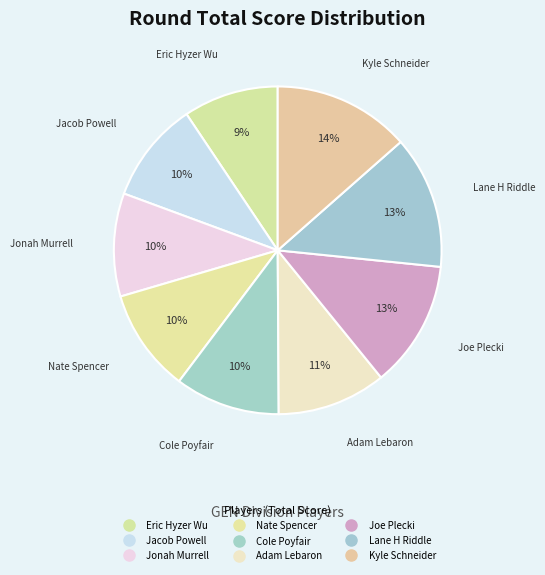

The Joe Plecki slice represents 13% of the pie. True or false?

True